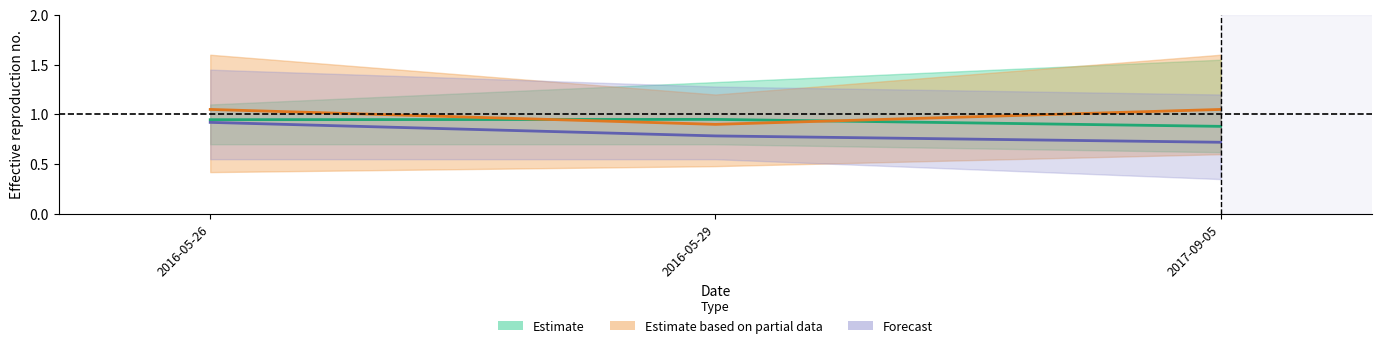

How many data points does each series have?

3